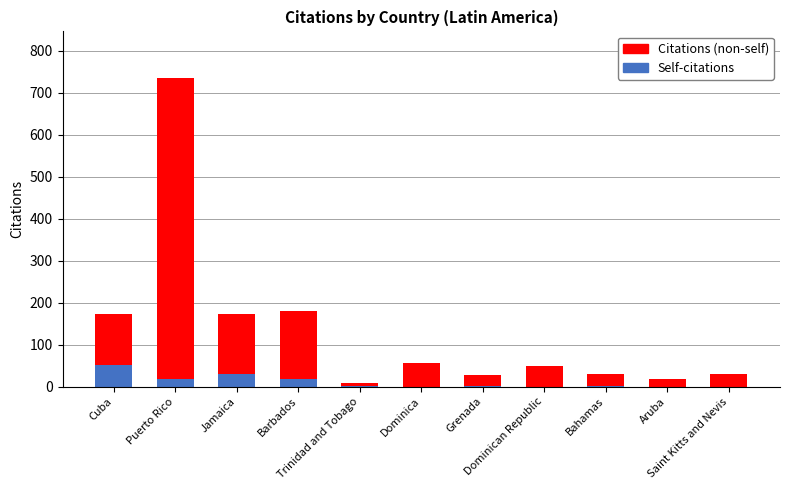

At which category is the sum across all series the highest?

Puerto Rico